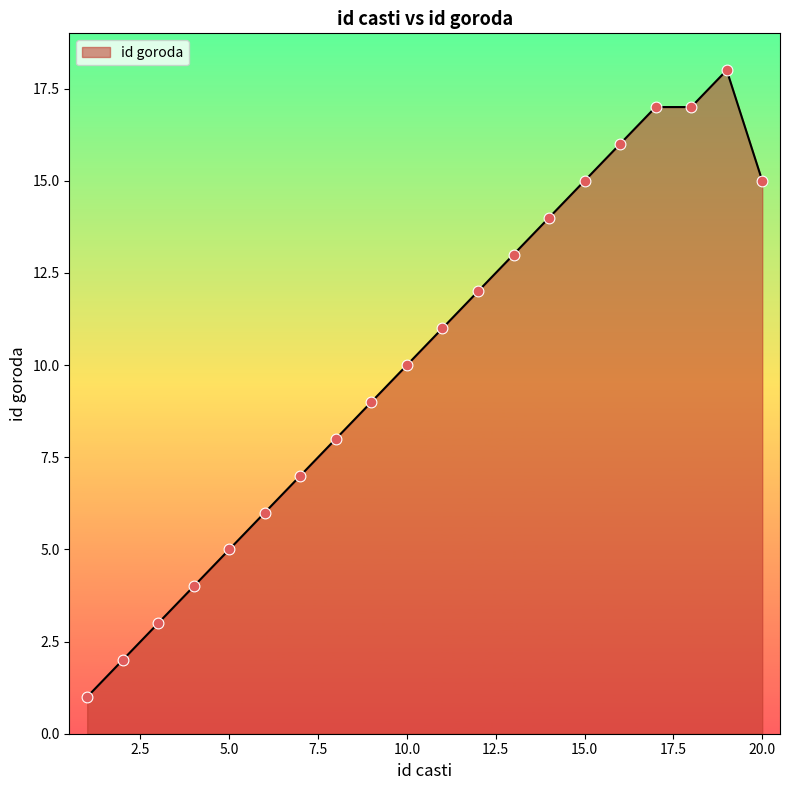

What is the maximum value shown in the chart?

18